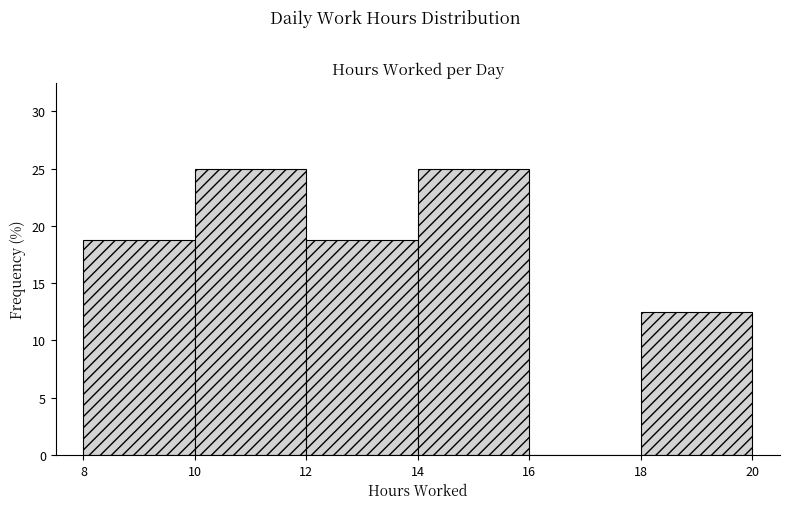

Reading left to right, transcribe this chart: for each bar, give the range it covers on the x-axis and its height. The values are not printed on the chart, so give them approximately, as read against the axis.

8 to 10: 19.0
10 to 12: 25.0
12 to 14: 19.0
14 to 16: 25.0
16 to 18: 0
18 to 20: 12.5